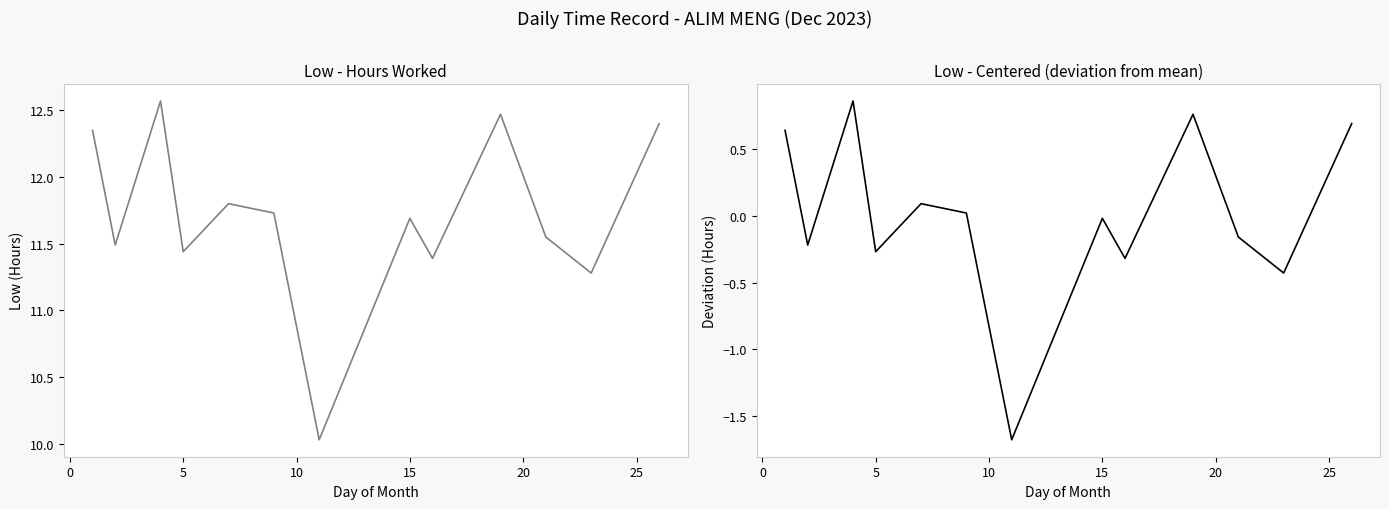

What is the minimum value for Low (centered)?

-1.7